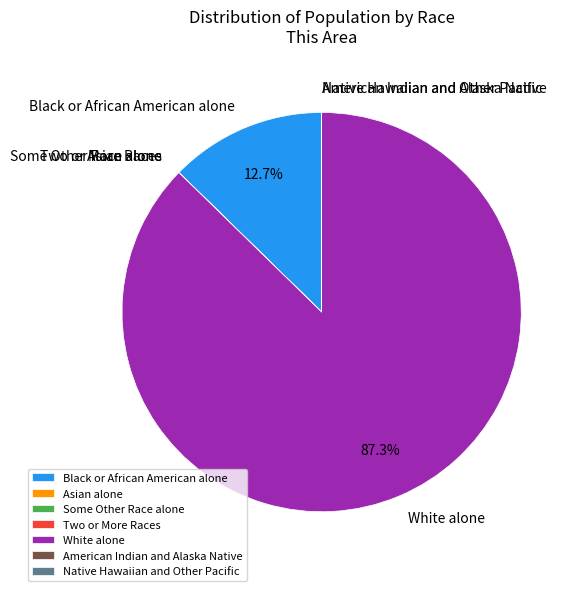

What is the largest slice in the pie chart?

White alone